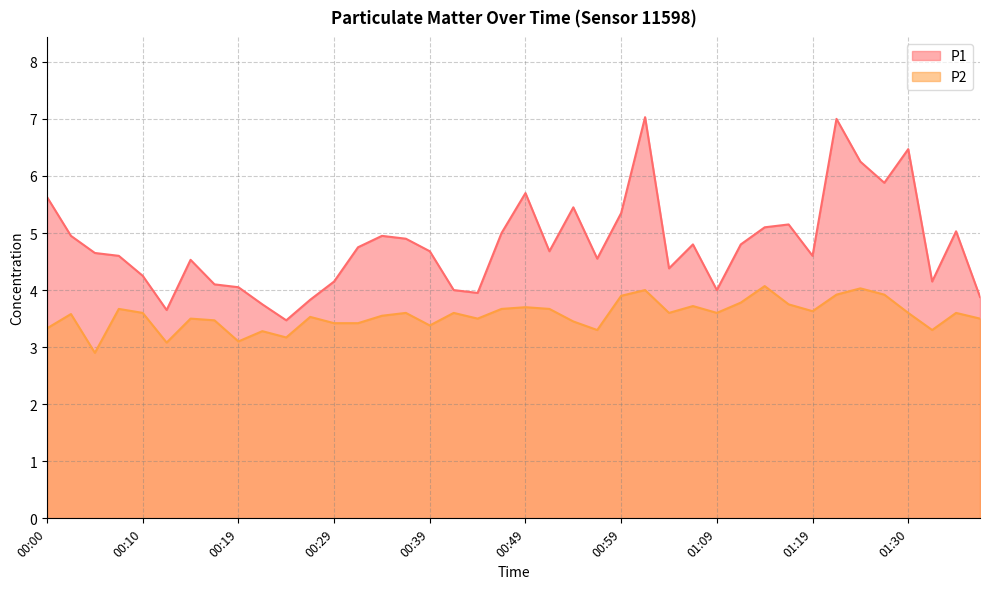

The value of P1 at 00:42 is 1.4. True or false?

False